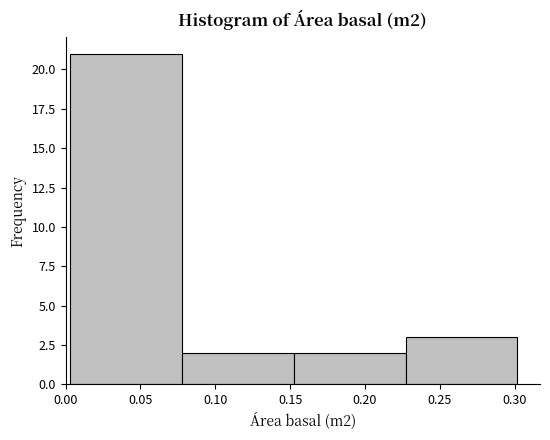

Reading left to right, list every bar in this chart as the range it spans on the x-axis followed by its height. Neither the bar edges nor the heights are printed on the chart, so give them approximately, as read against the axes.

0.005 to 0.080: 21
0.080 to 0.150: 2
0.150 to 0.225: 2
0.225 to 0.300: 3